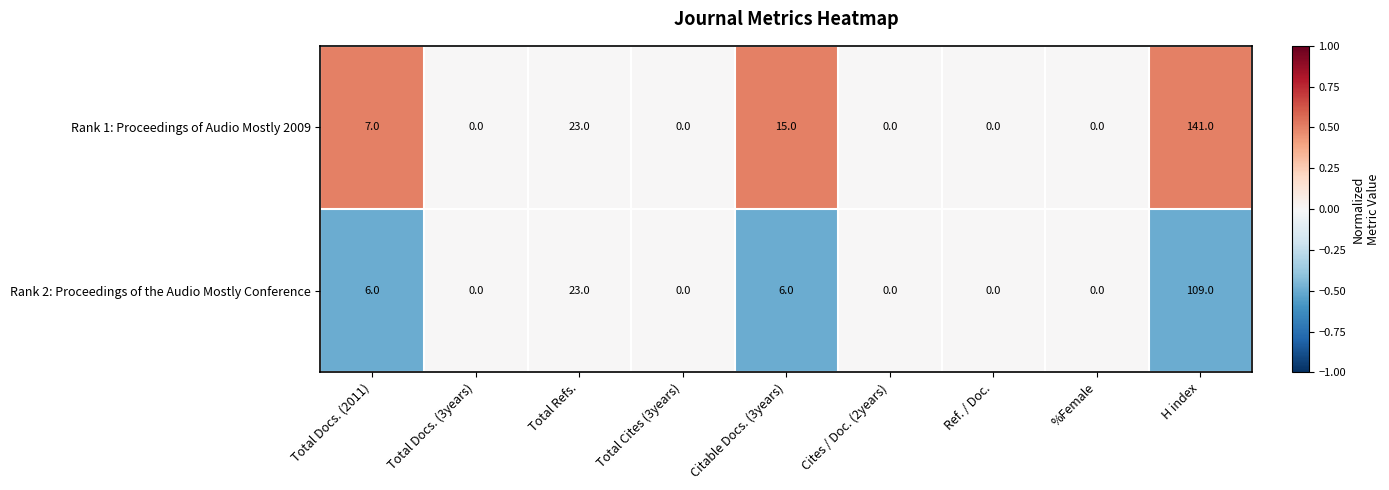

What is the difference between the maximum and minimum values in the Rank 1: Proceedings of Audio Mostly 2009 series?

141